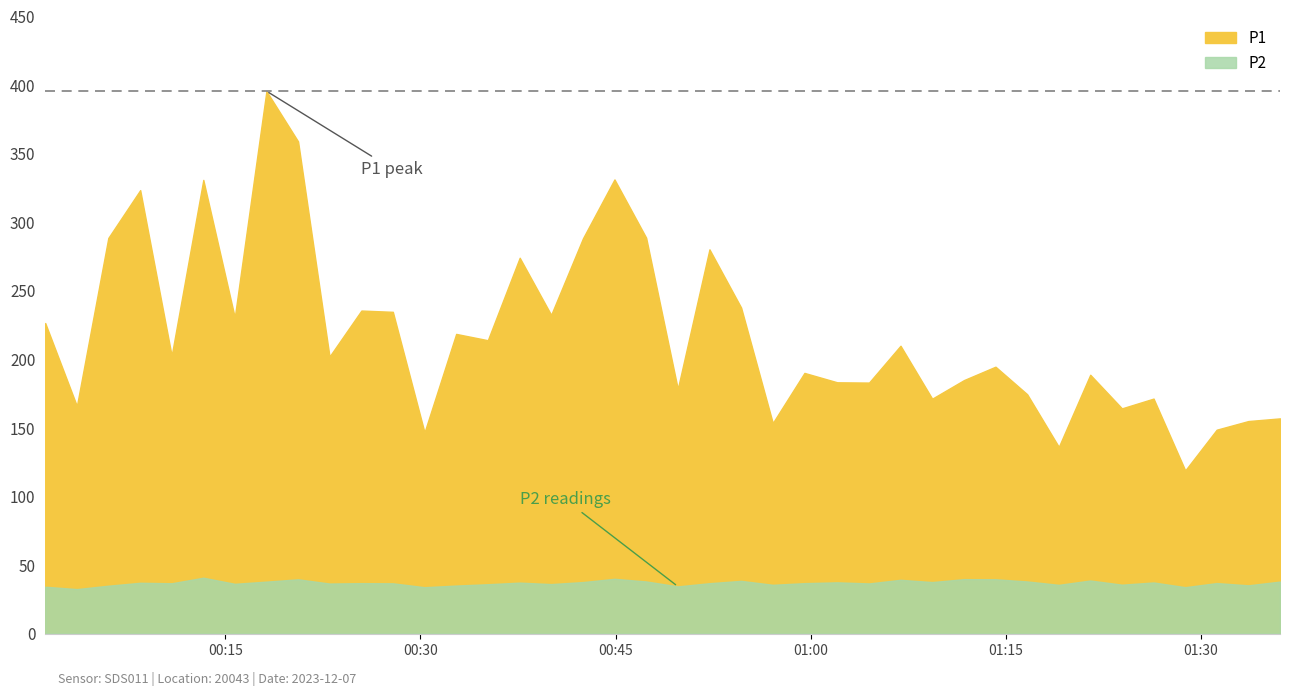

What is the lowest value of the P1 series?

119.0